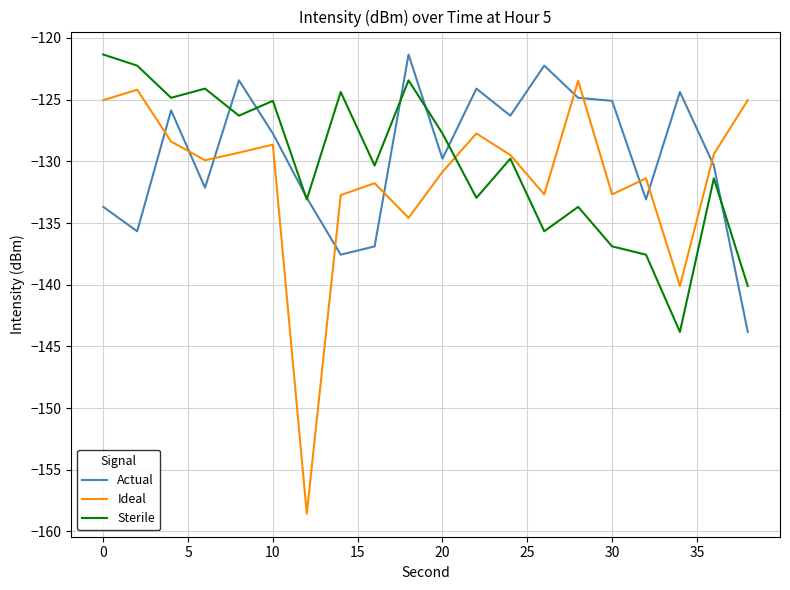

What is the minimum value shown in the chart?

-158.6